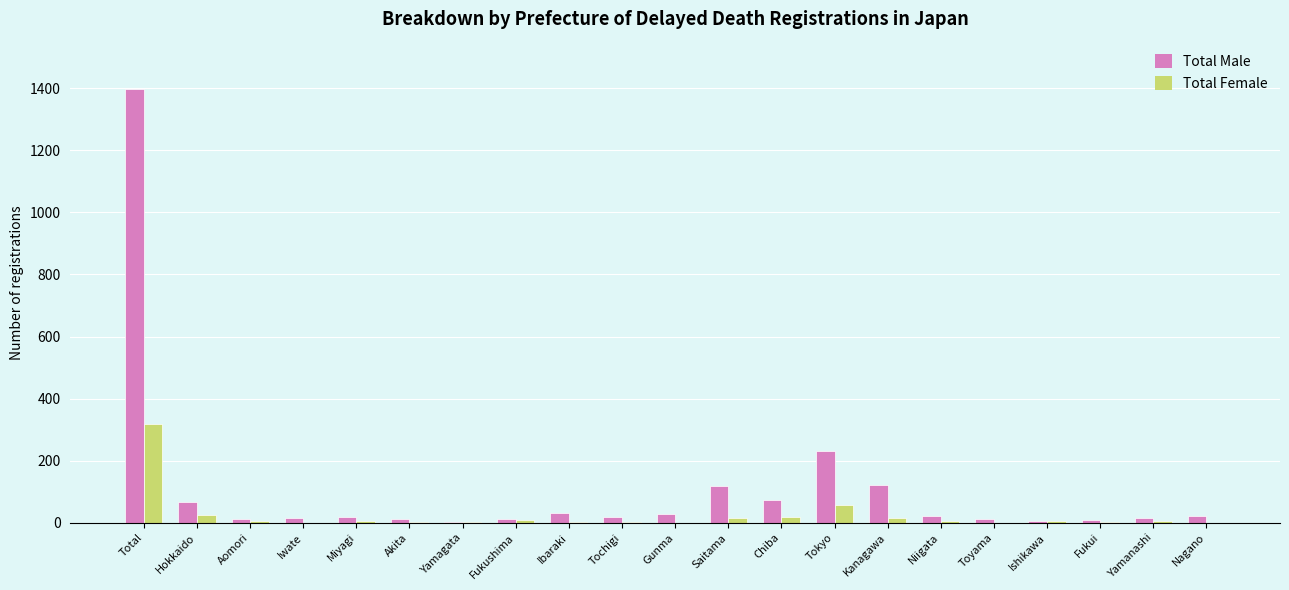

Is the value of Total Female at Fukui greater than the value of Total Male at Hokkaido?

No